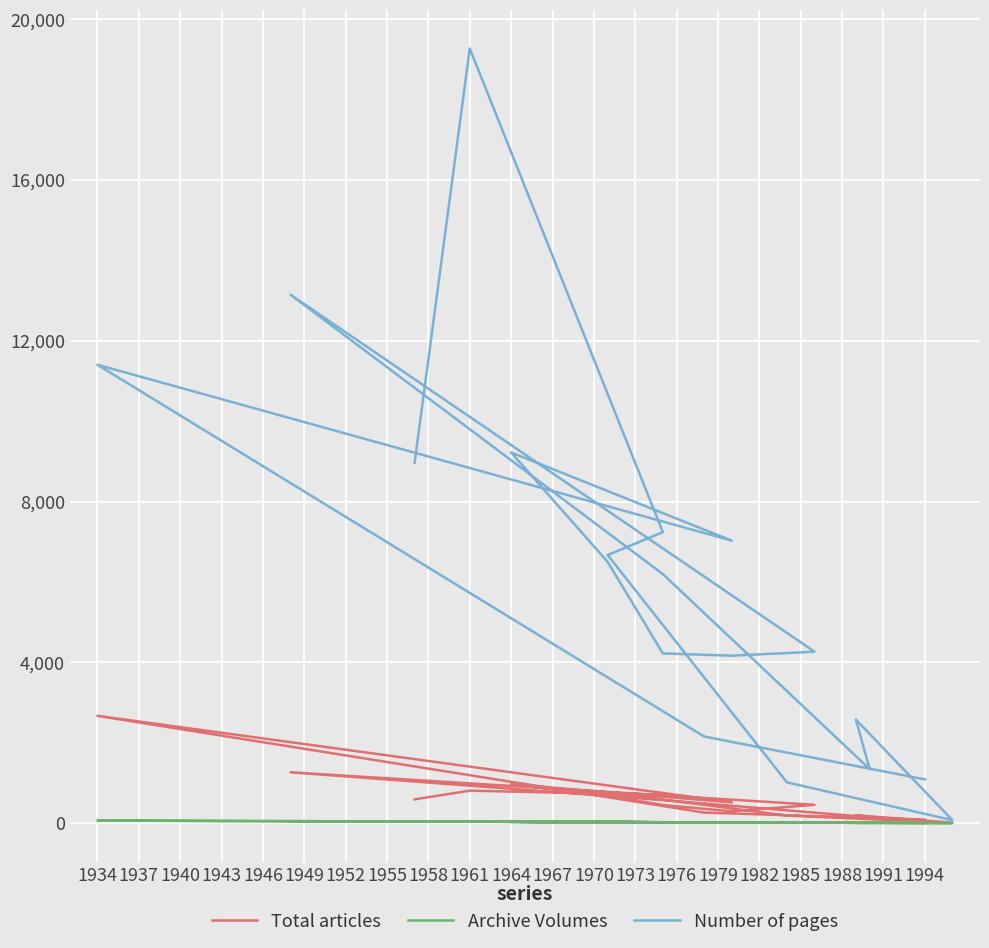

What is the value of the Number of pages point at the 5th from the left?

9220